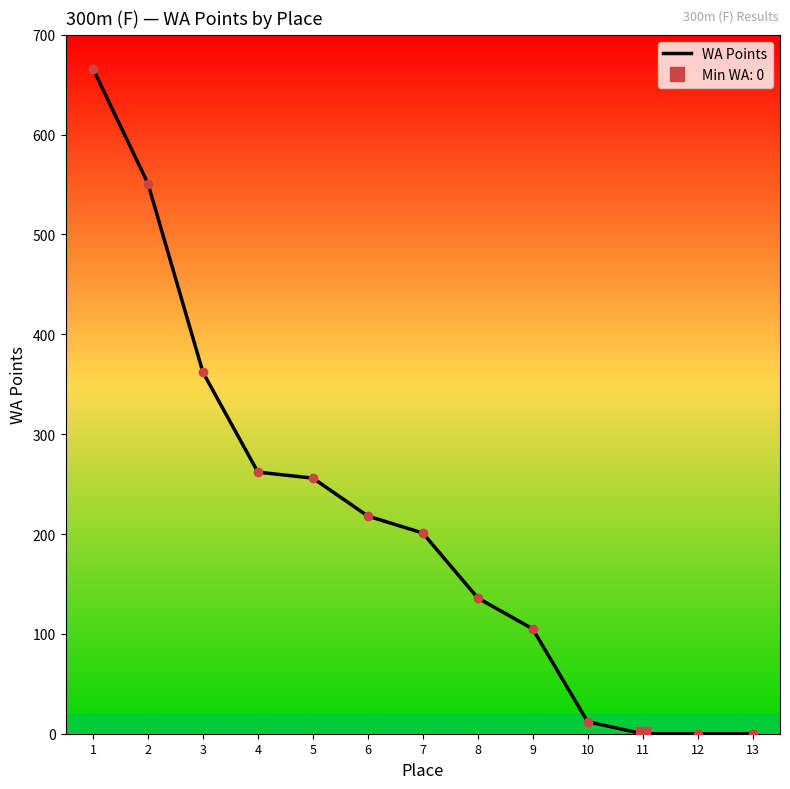

What is the sum of the values at 13 and 1?

666